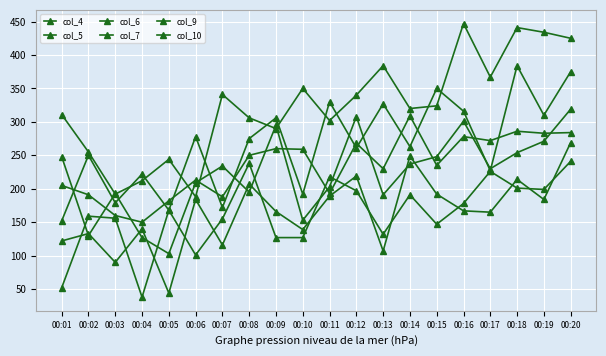

At which category does col_6 reach its first local peak?

00:06